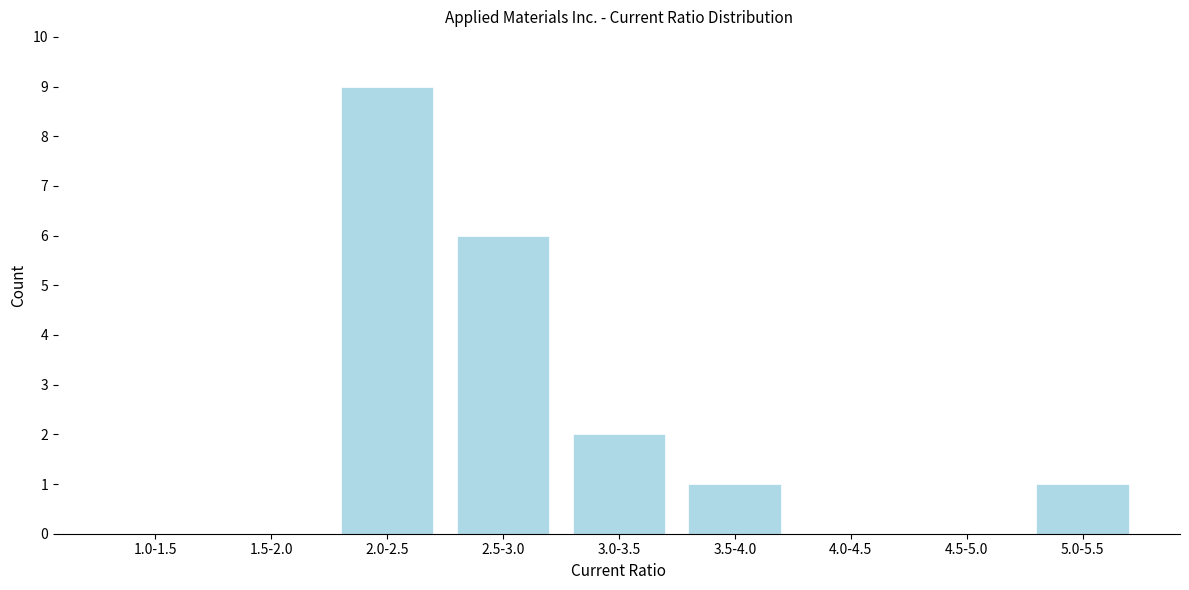

Reading left to right, transcribe all the data shown in this chart.

1.0-1.5=0	1.5-2.0=0	2.0-2.5=9	2.5-3.0=6	3.0-3.5=2	3.5-4.0=1	4.0-4.5=0	4.5-5.0=0	5.0-5.5=1